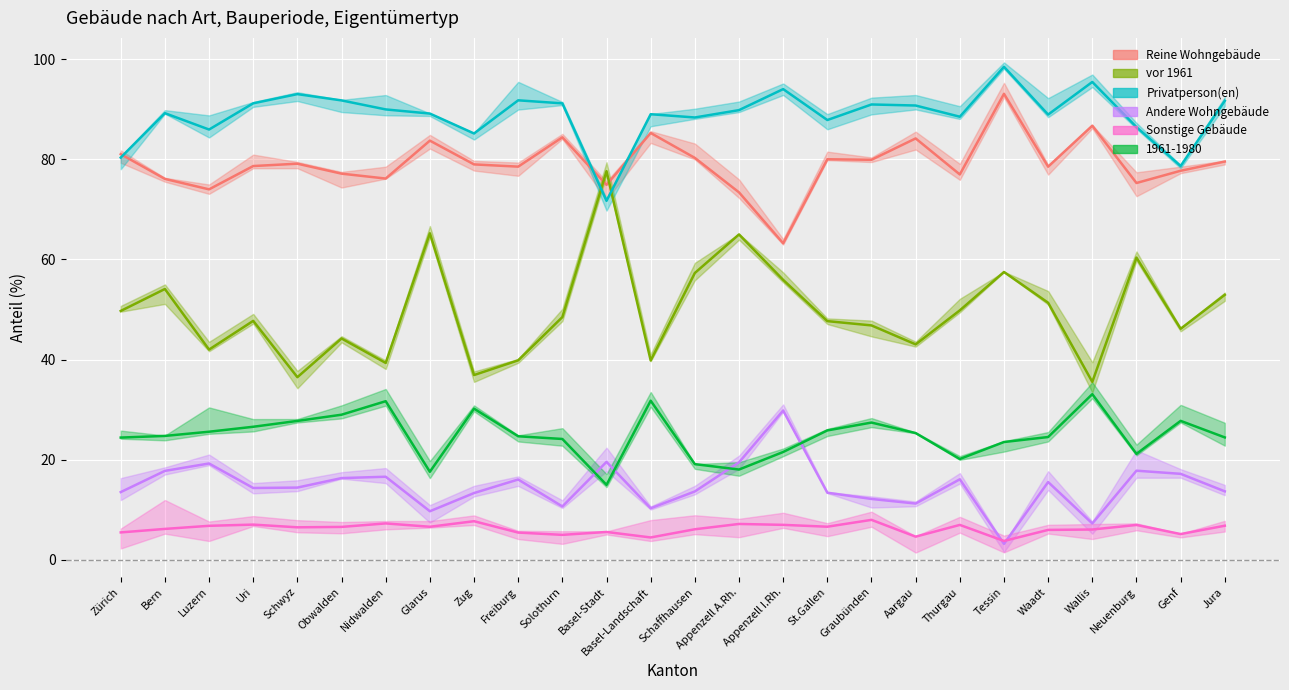

True or false: 1961-1980 and Privatperson(en) cross at least once.

False